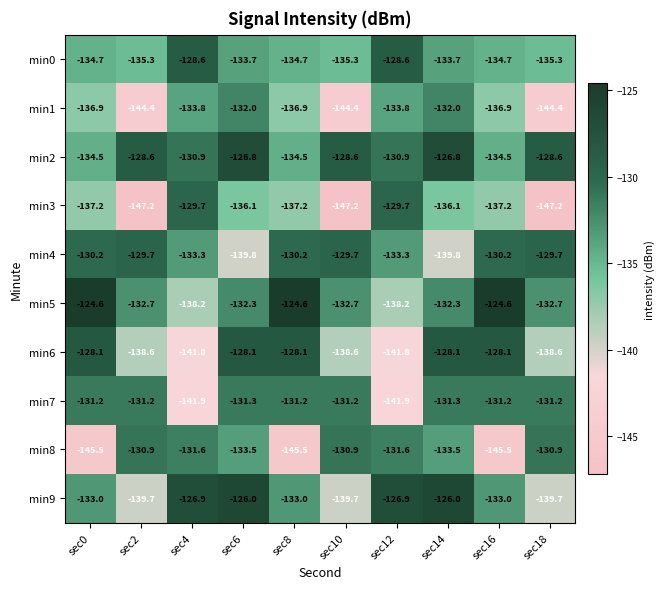

Rank the series at sec16 from lowest to highest value.

min8, min3, min1, min0, min2, min9, min7, min4, min6, min5